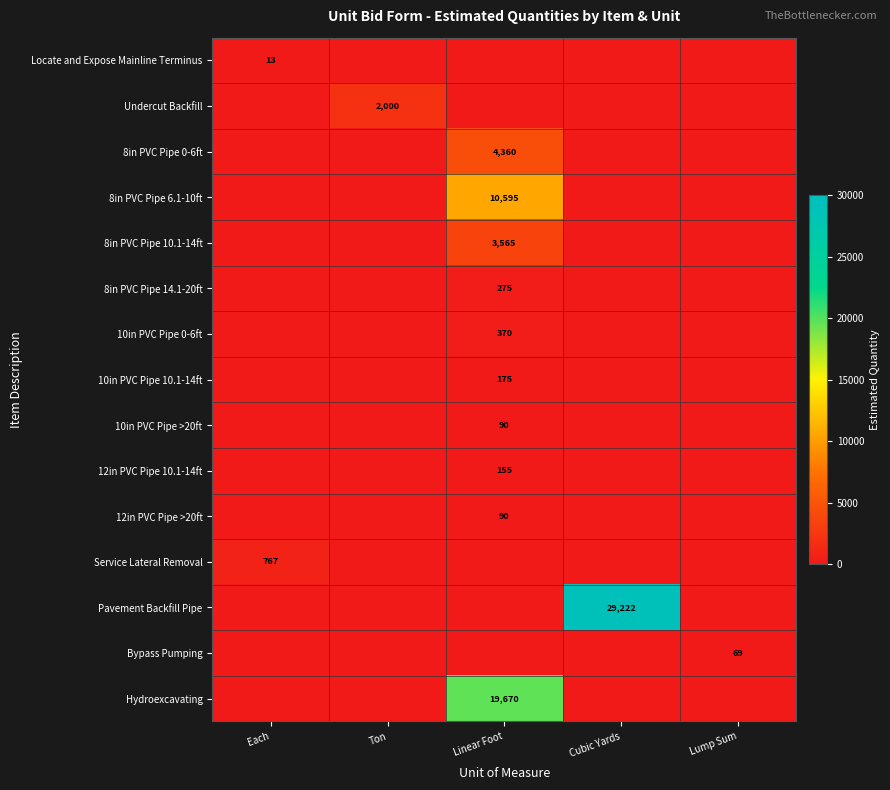

The value of 8in PVC Pipe 10.1-14ft at Linear Foot is 5684. True or false?

False